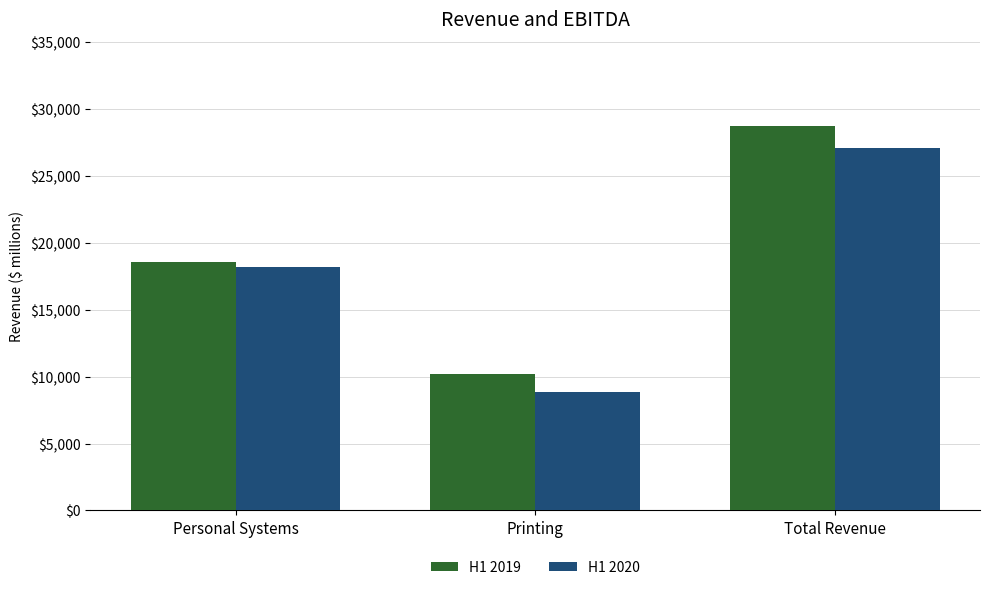

What is the average value of the H1 2020 series?

18058